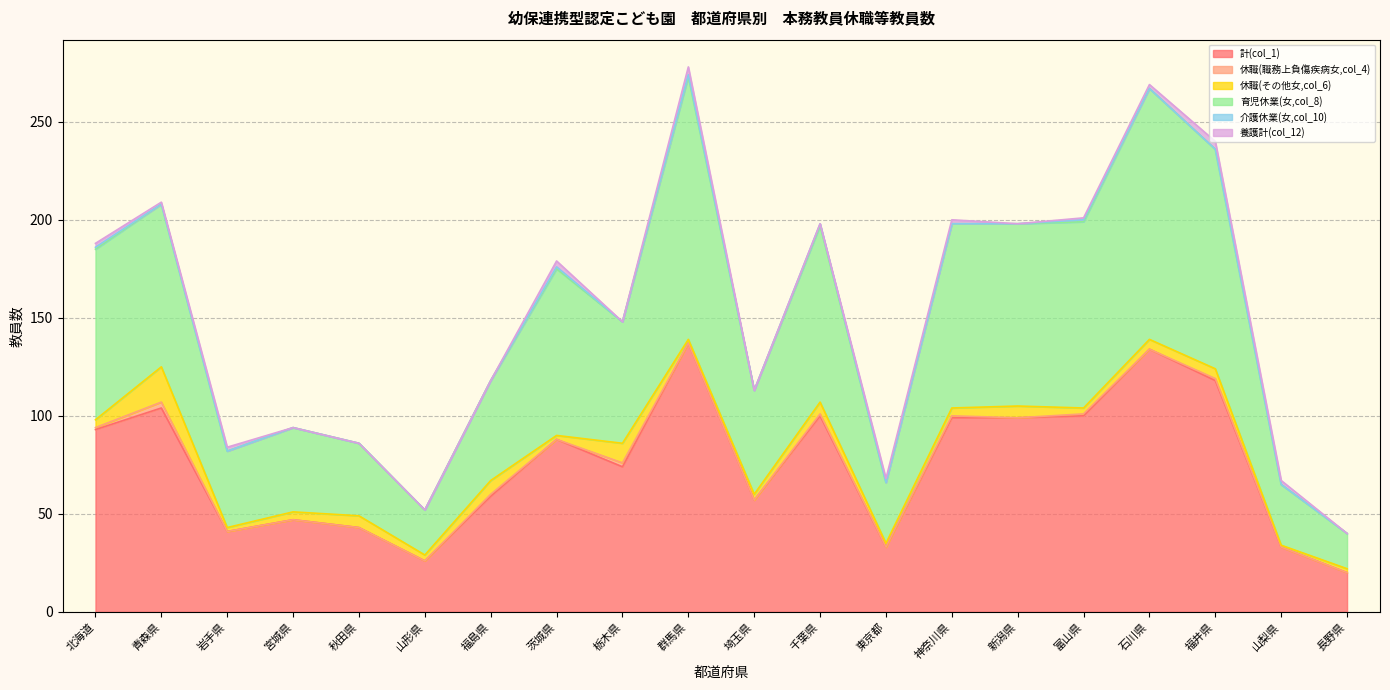

The value of 介護休業(女,col_10) at 神奈川県 is 0. True or false?

True